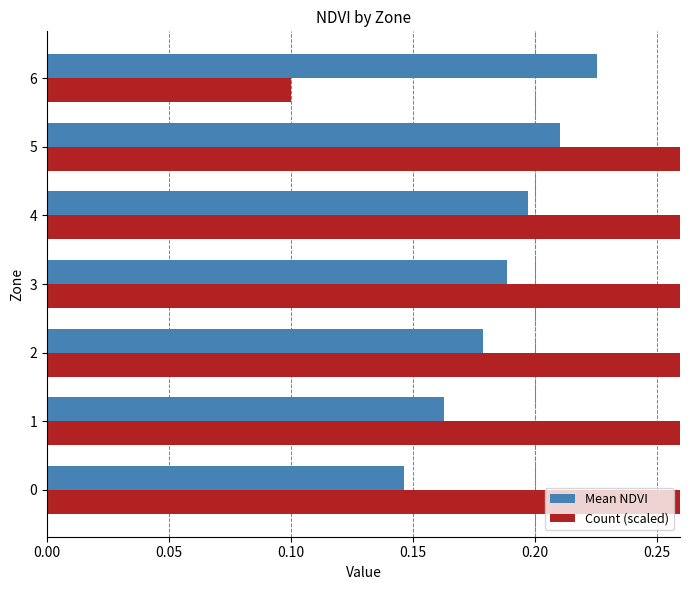

What is the difference between the second highest and minimum values in the Count (scaled) series?

0.7